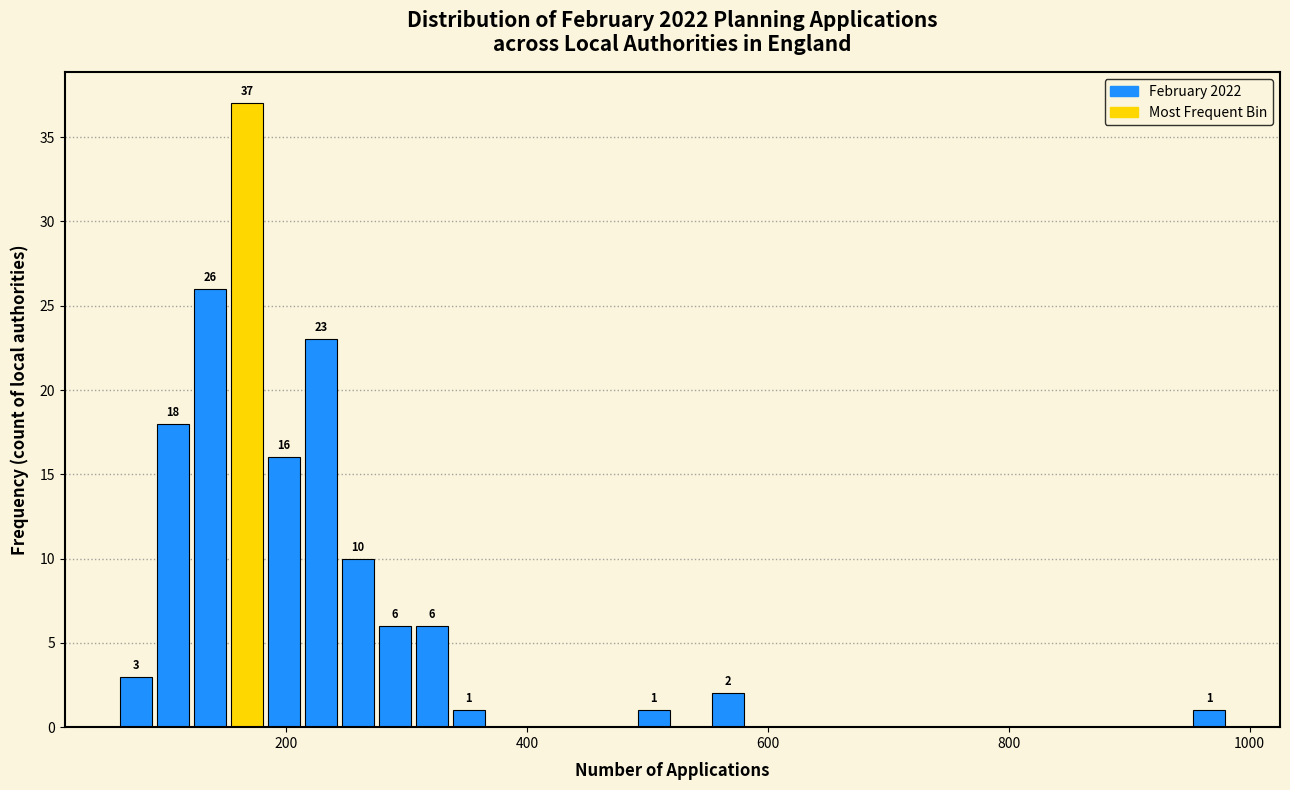

Around what value on the x-axis is the tallest bar? Give the approximate position of its centre, as read against the axis.

160